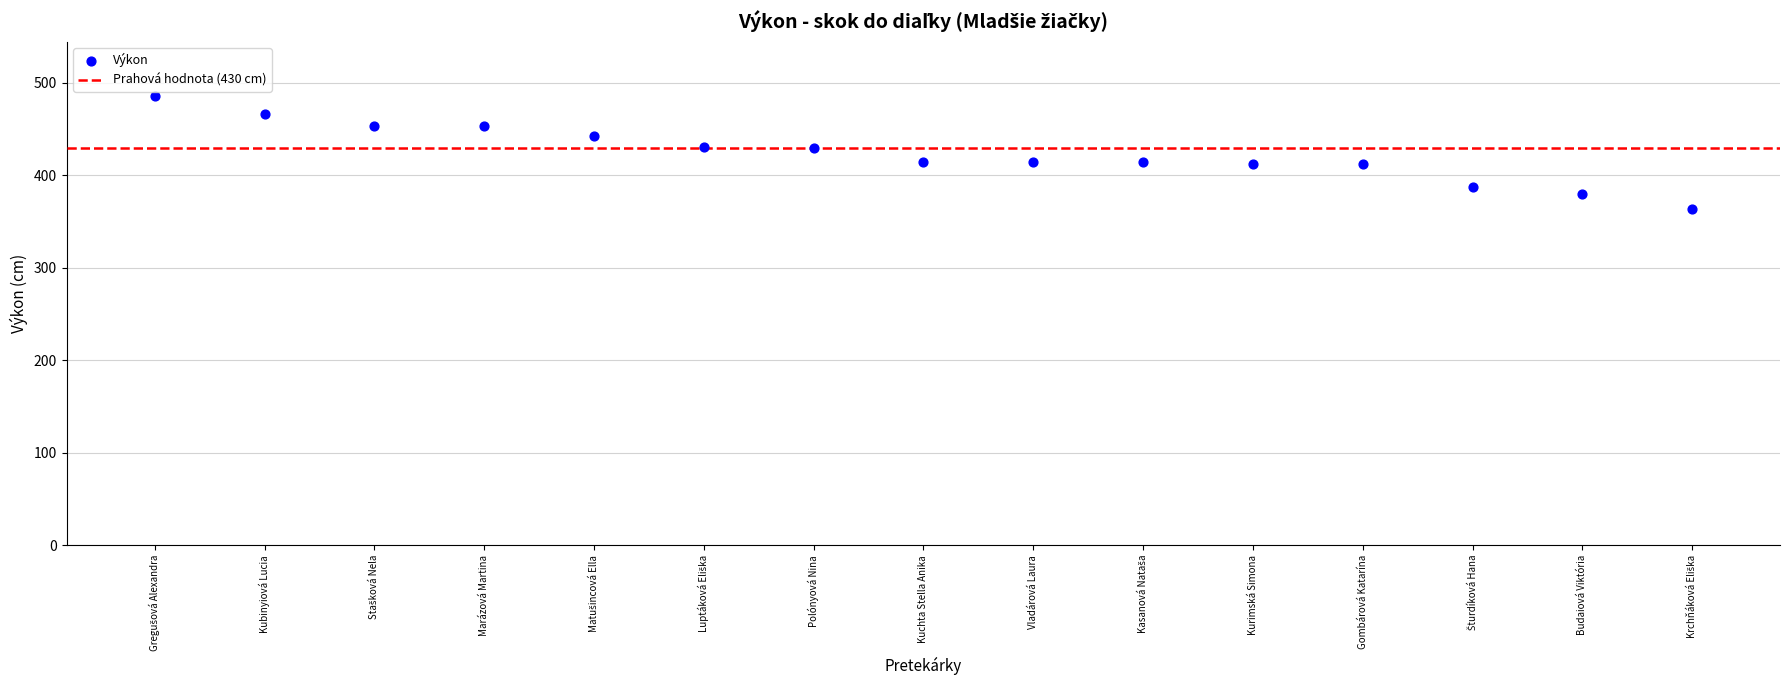

What is the range of Y values (max minus min)?

122